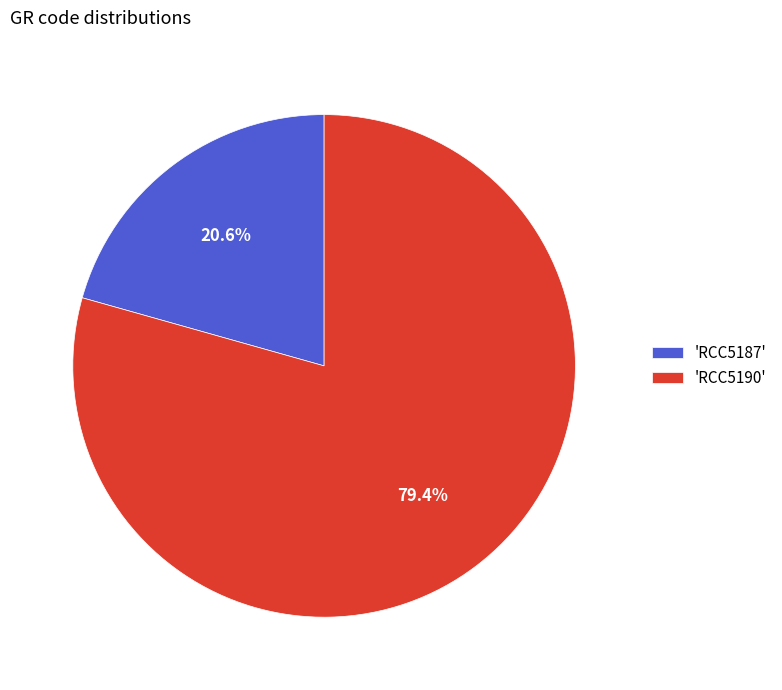

Which slice is the smallest?

'RCC5187'